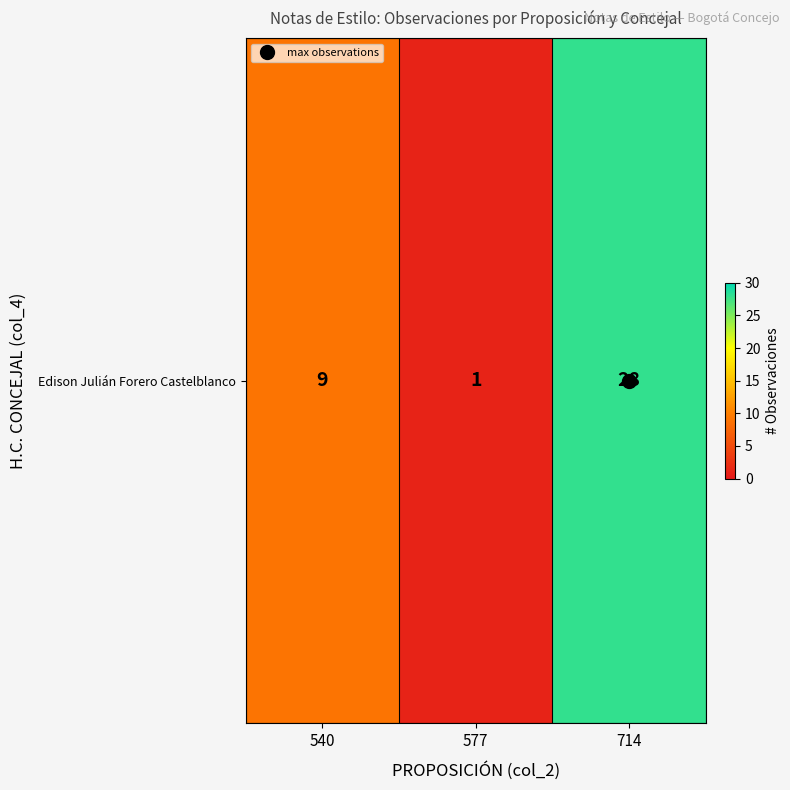

Reading left to right, extract all data points from this chart.

9	1	28